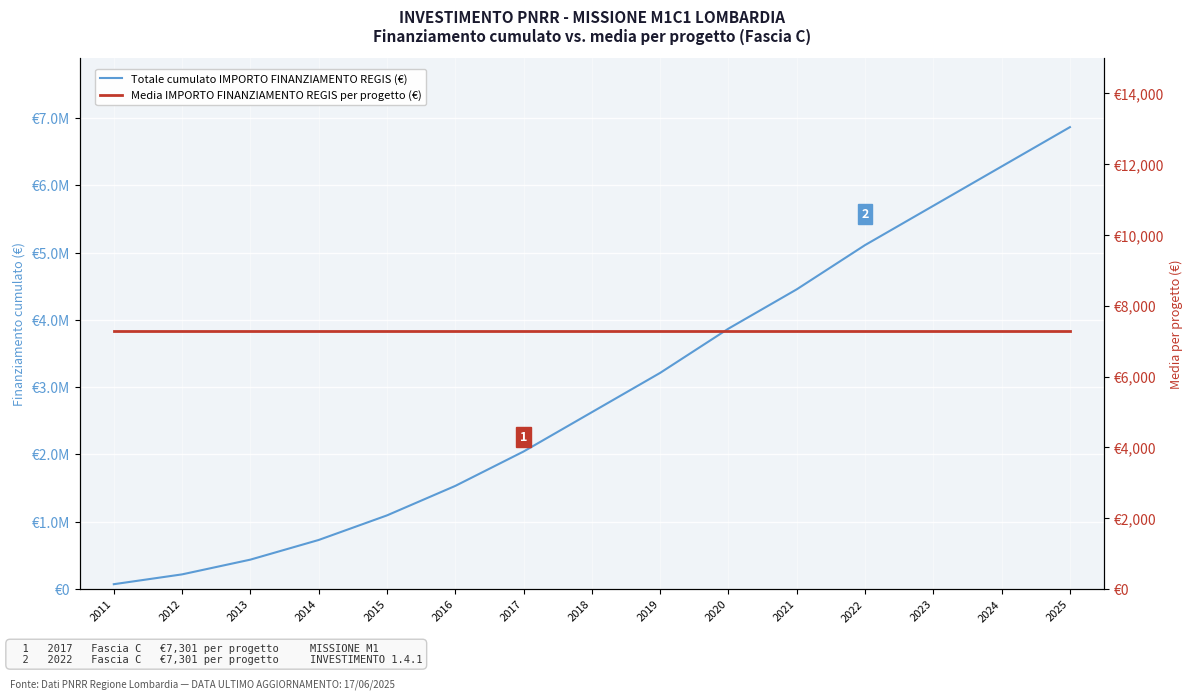

True or false: Media IMPORTO FINANZIAMENTO REGIS per progetto (€) and Totale cumulato IMPORTO FINANZIAMENTO REGIS (€) cross at least once.

False